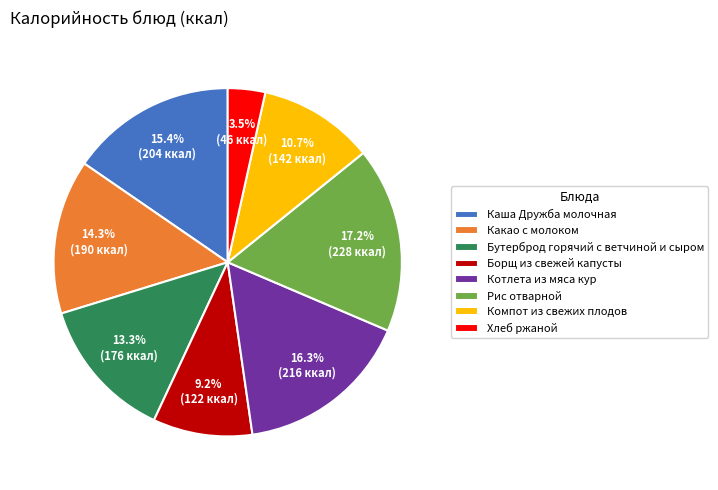

The Каша Дружба молочная slice represents 22% of the pie. True or false?

False